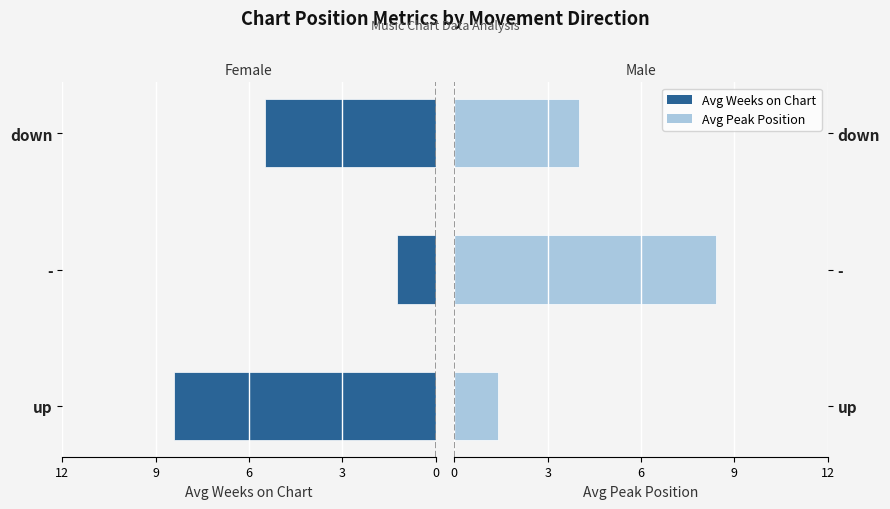

Which series has the largest range (max minus min)?

Avg Weeks on Chart